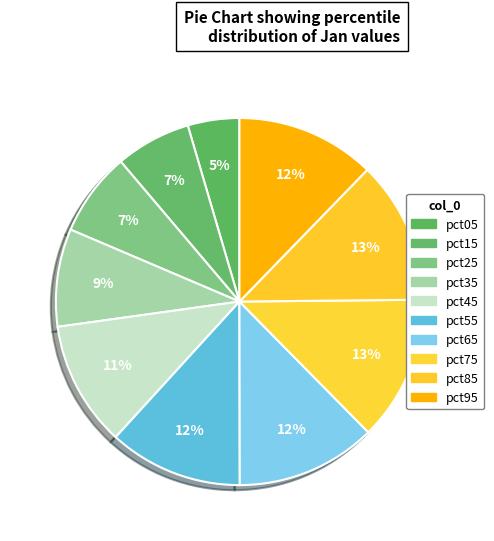

Rank the categories by value from lowest to highest.

pct05, pct15, pct25, pct35, pct45, pct55, pct95, pct65, pct85, pct75